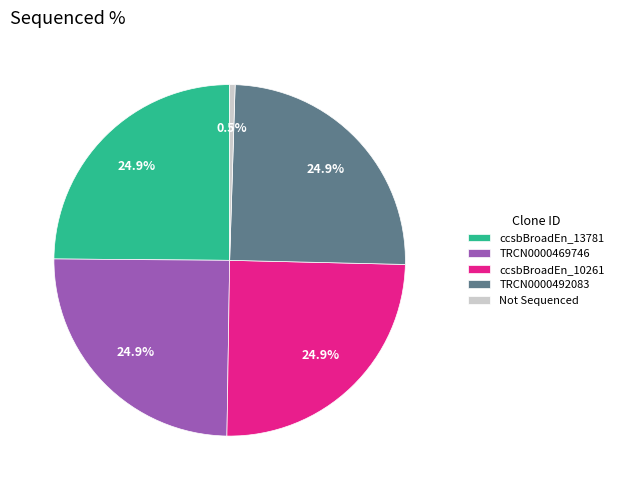

To the nearest percent, what is the difference between the largest and smallest slice percentages?

24%